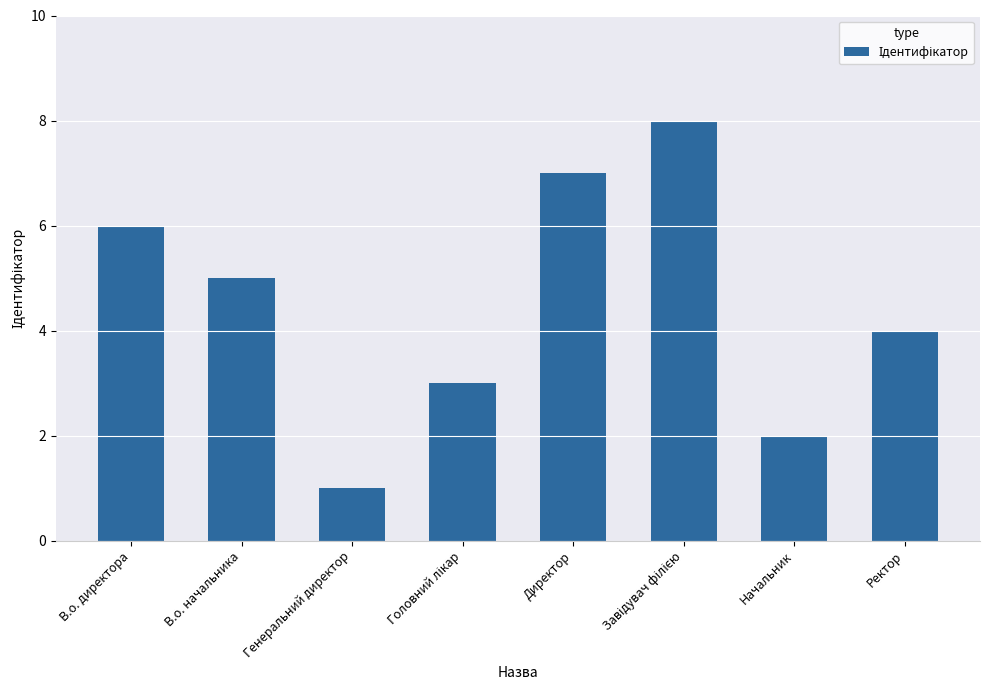

Count the number of categories in the chart.

8